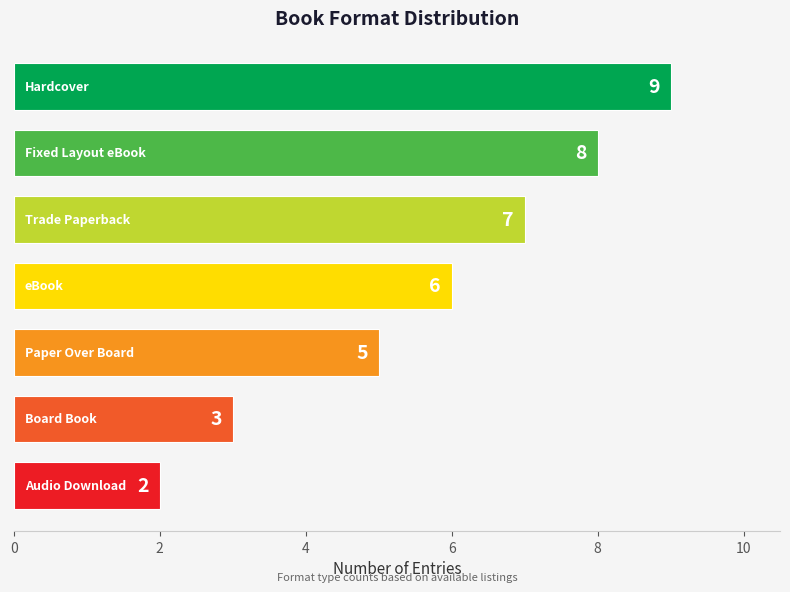

Are the bars horizontal?

Yes